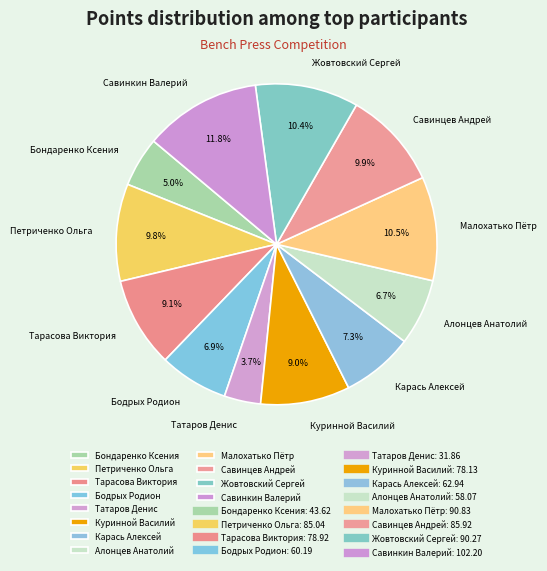

Does Жовтовский Сергей represent more than half of the total?

No